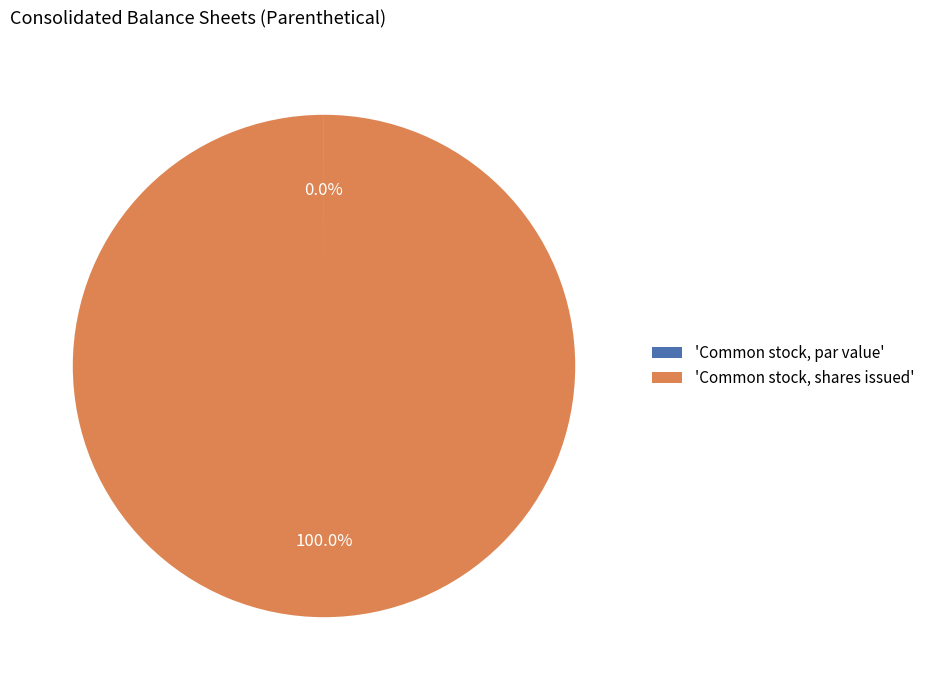

To the nearest percent, what is the average slice percentage?

50%